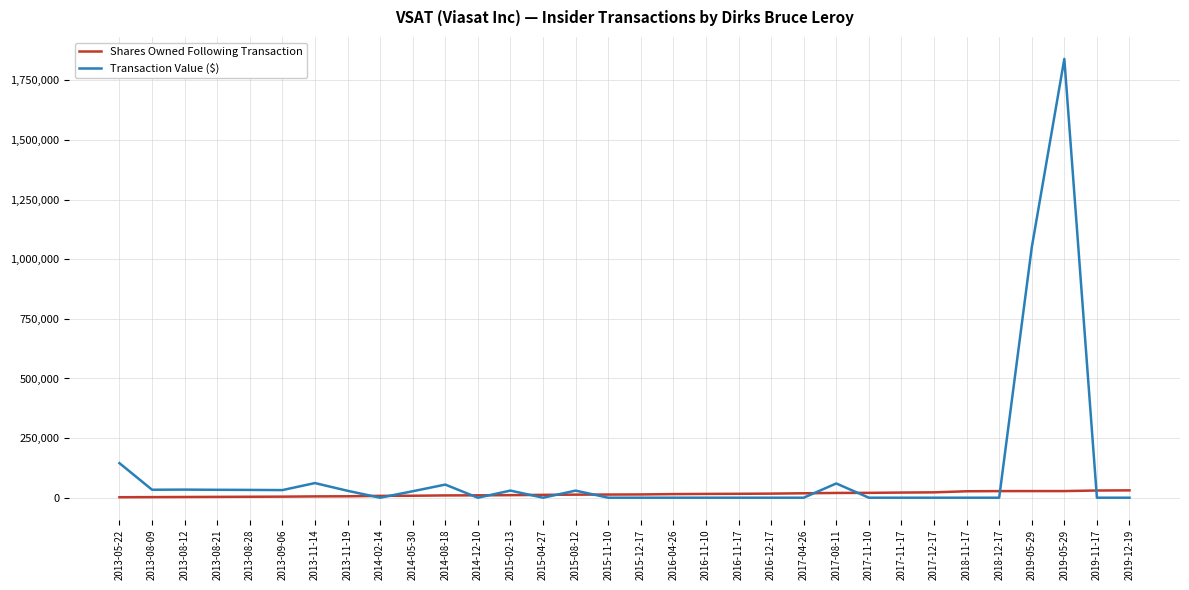

At 2015-04-27, list the series in order from largest to smallest.

Shares Owned Following Transaction, Transaction Value ($)